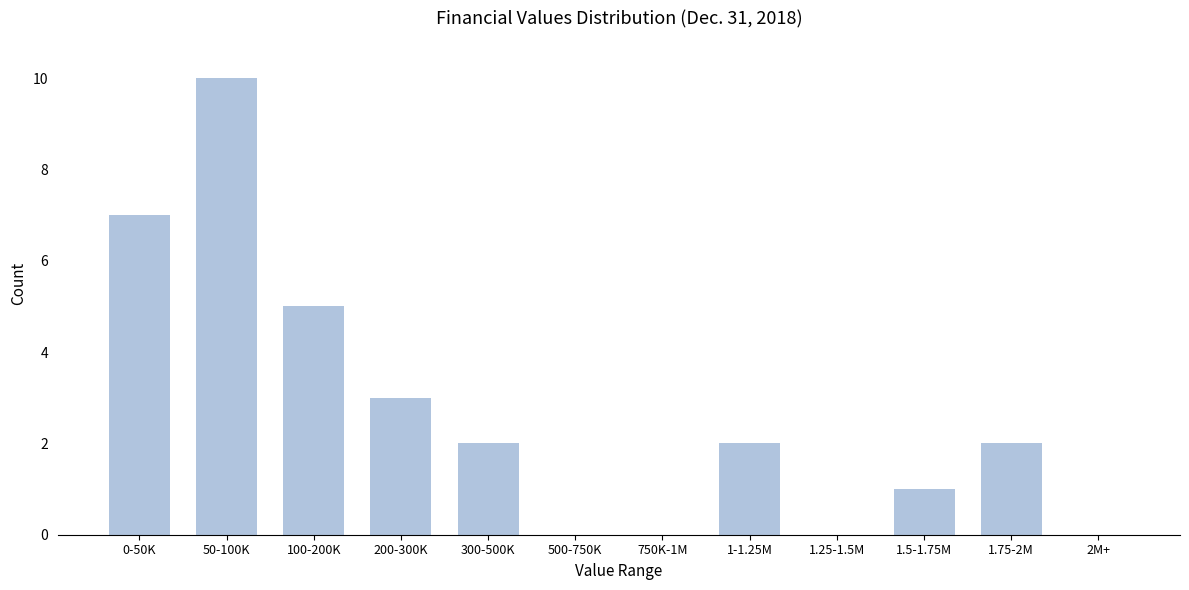

Reading left to right, list all the values displayed in this chart.

0-50K=7	50-100K=10	100-200K=5	200-300K=3	300-500K=2	500-750K=0	750K-1M=0	1-1.25M=2	1.25-1.5M=0	1.5-1.75M=1	1.75-2M=2	2M+=0